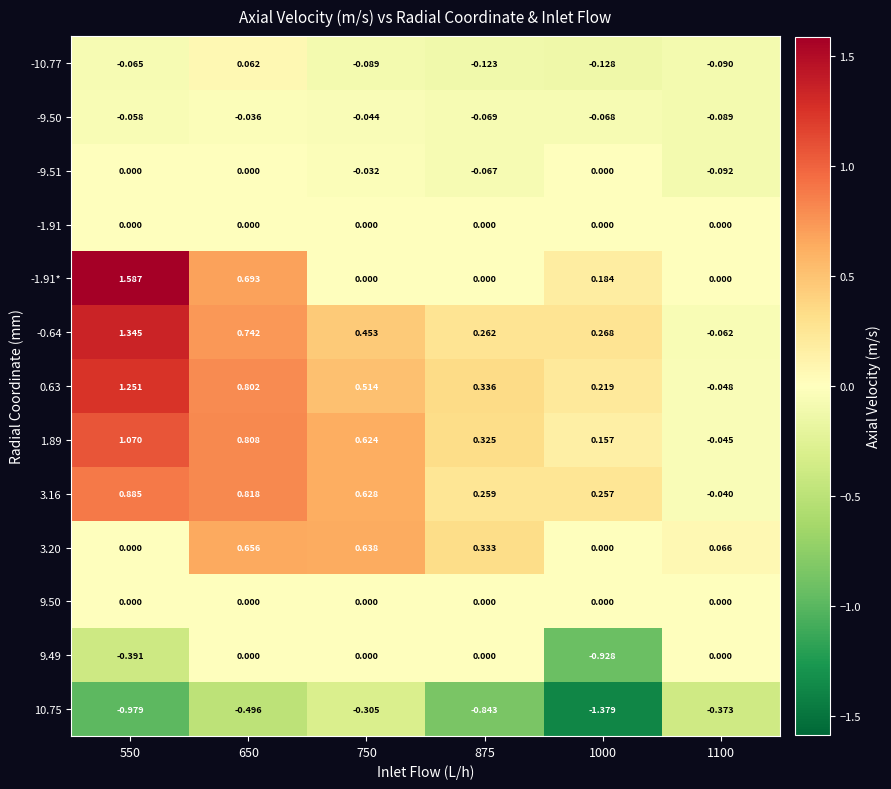

Is the value of -0.64 at 650 greater than the value of 1.89 at 550?

No